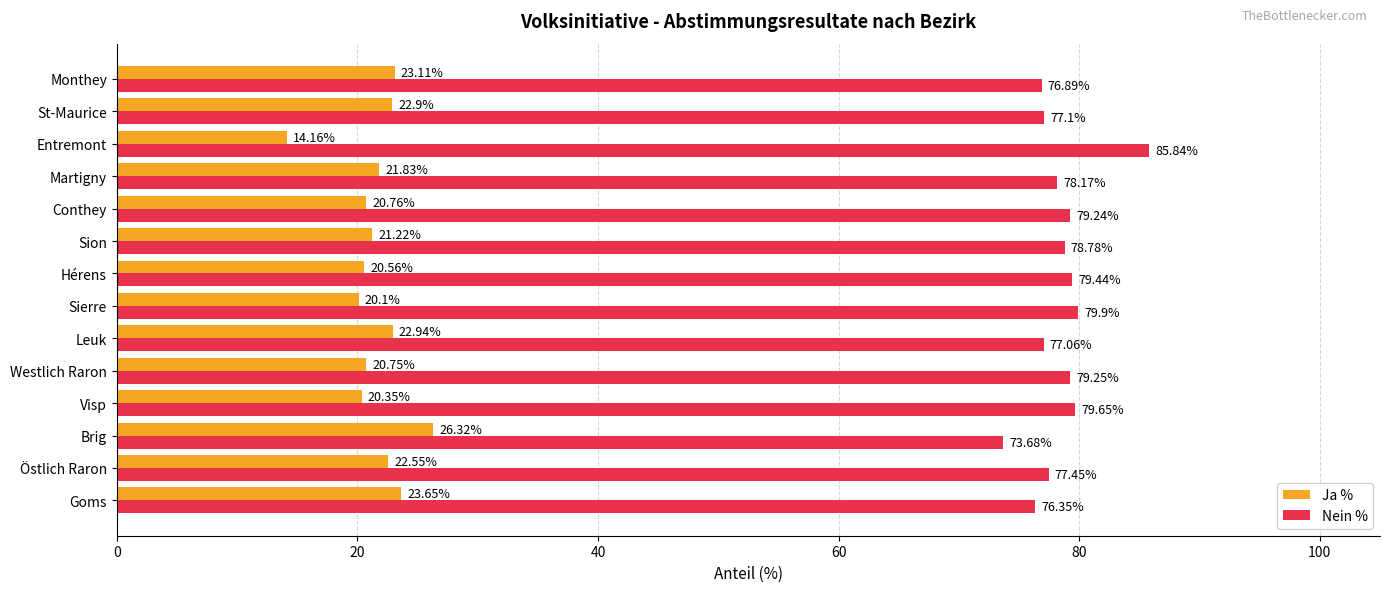

What is the difference between the maximum and second lowest values in the Nein % series?

9.5